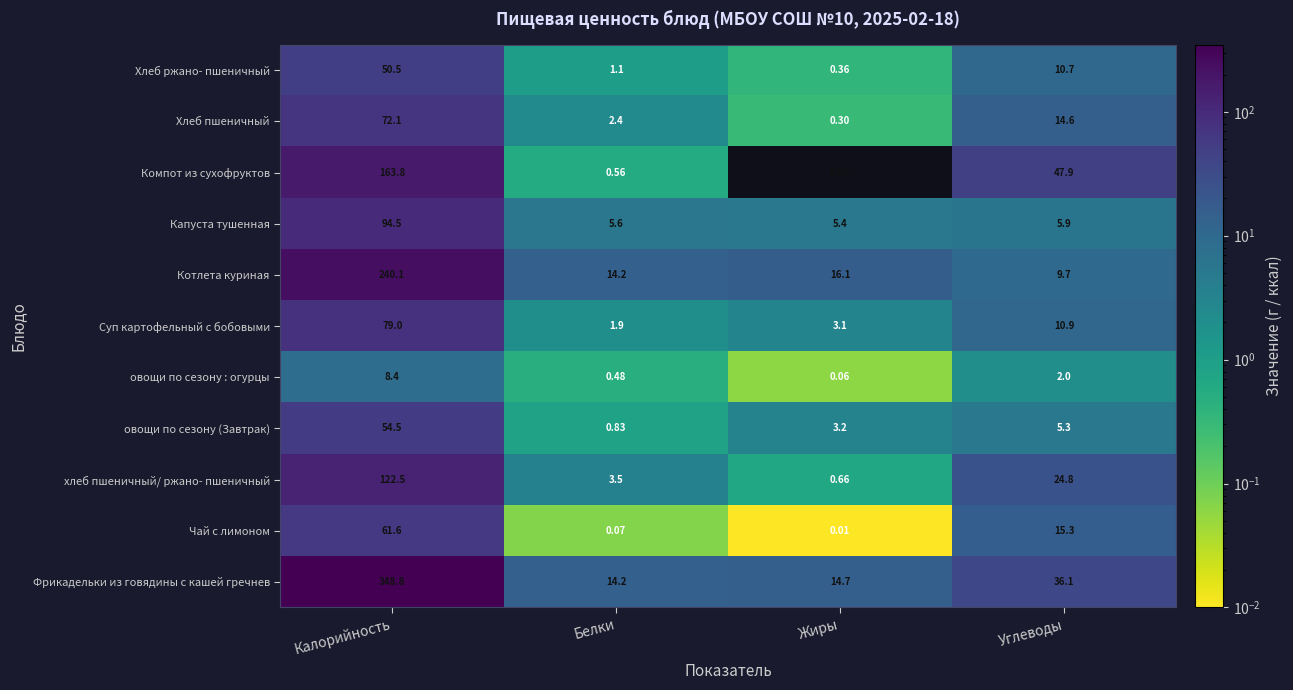

Which series changed the most between Белки and Жиры?

хлеб пшеничный/ ржано- пшеничный